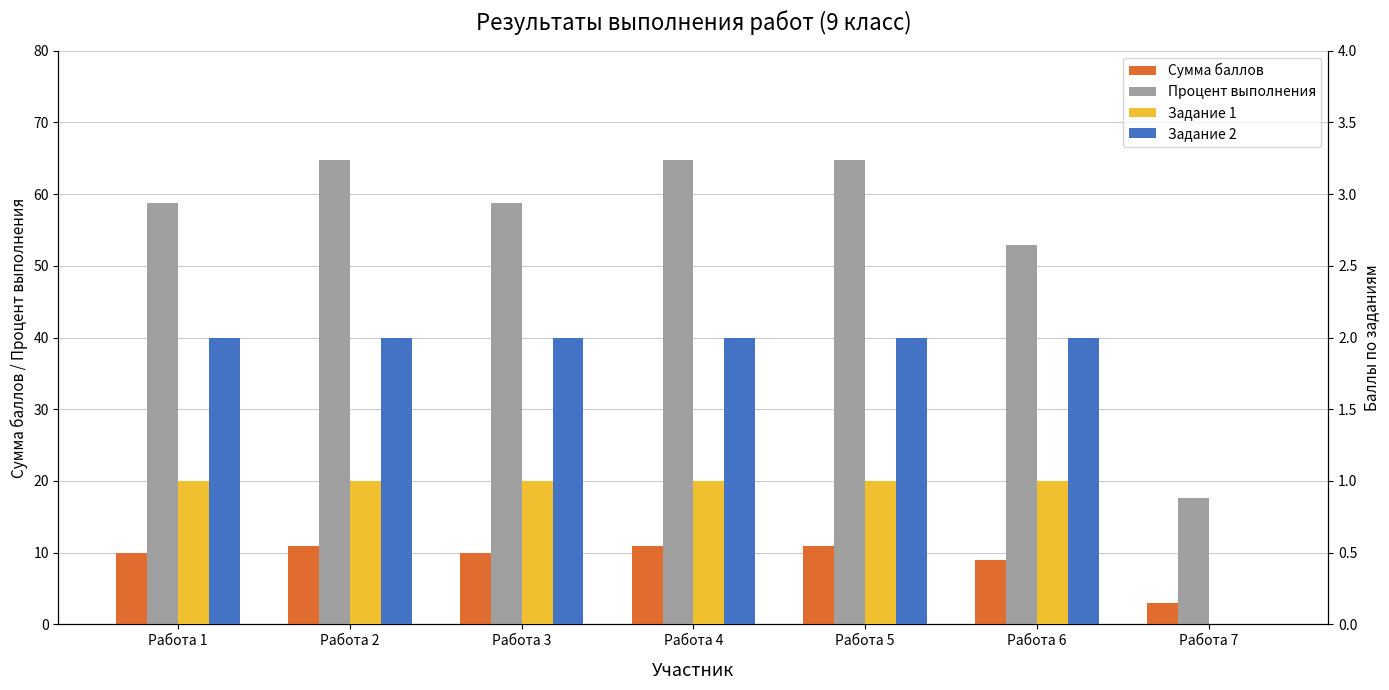

Is it true that Задание 2 equals 3.0 at Работа 3?

False